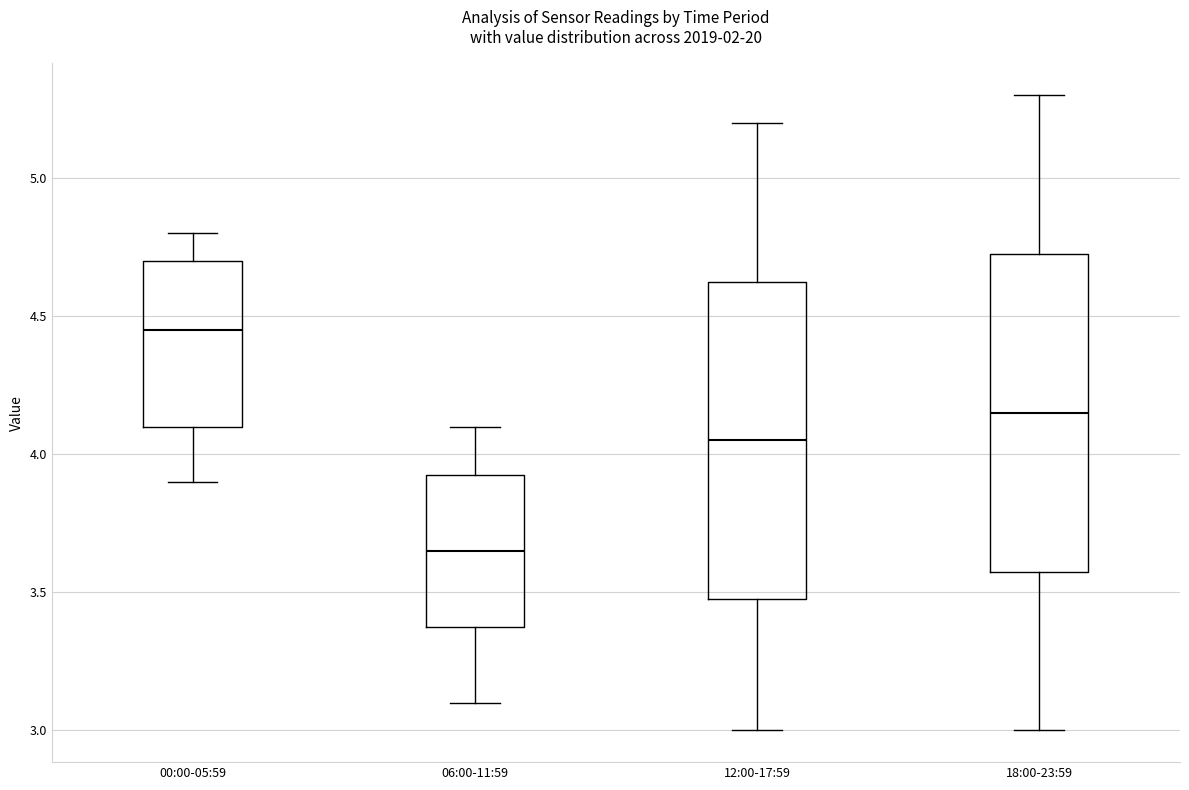

Where is the lower edge of the box for 00:00-05:59 on the y-axis? The values are not printed on the chart, so give them approximately, as read against the axis.

4.10